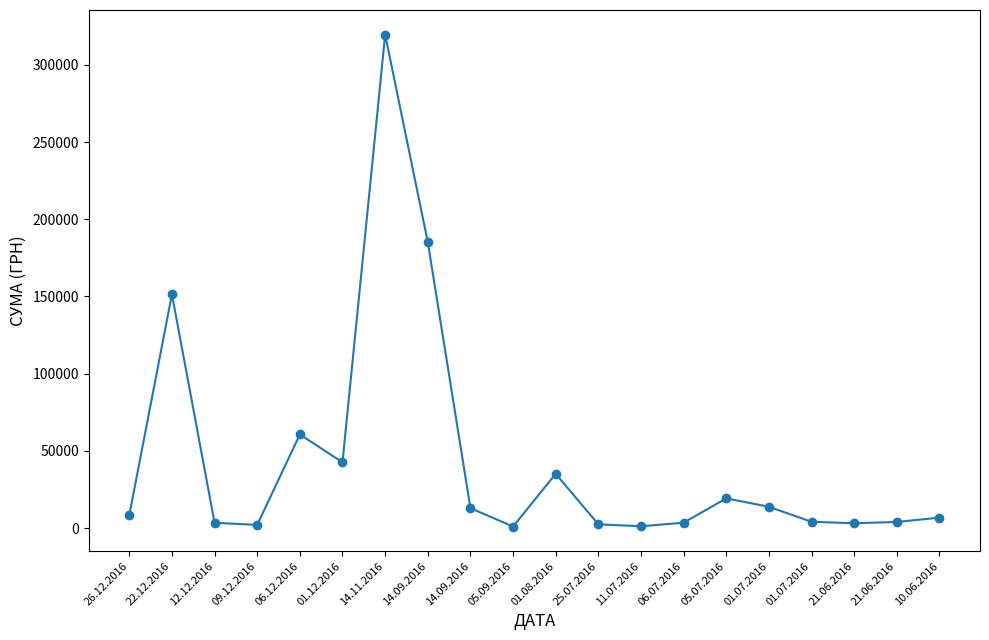

Count the number of categories in the chart.

20